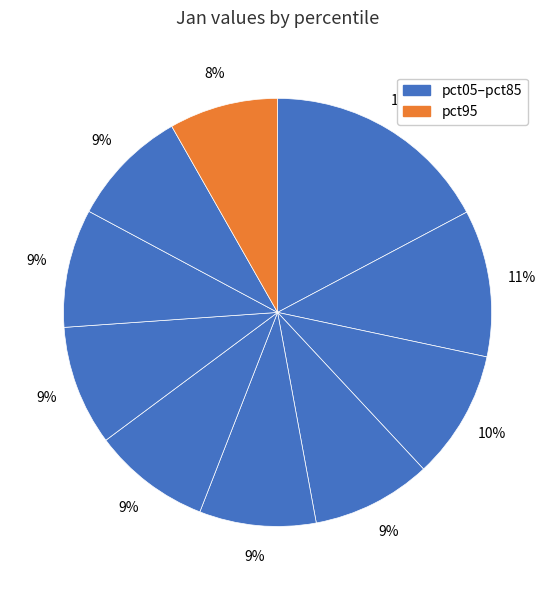

What is the smallest slice in the pie chart?

pct95